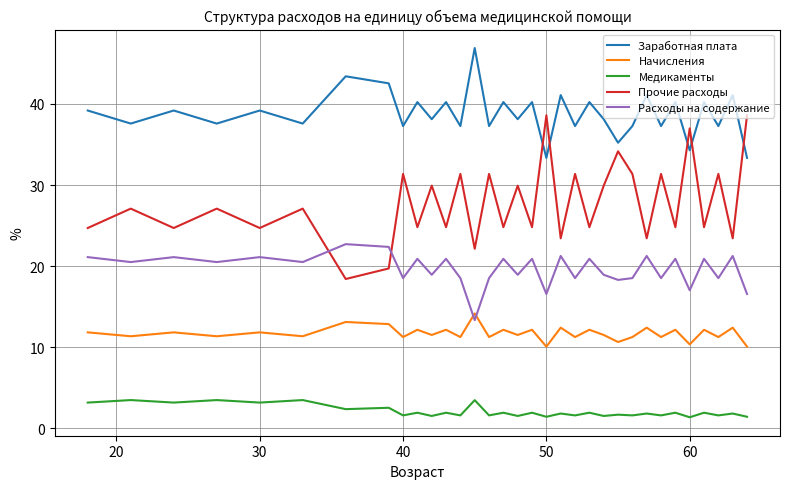

What is the difference between the maximum and minimum values in the Прочие расходы series?

20.2